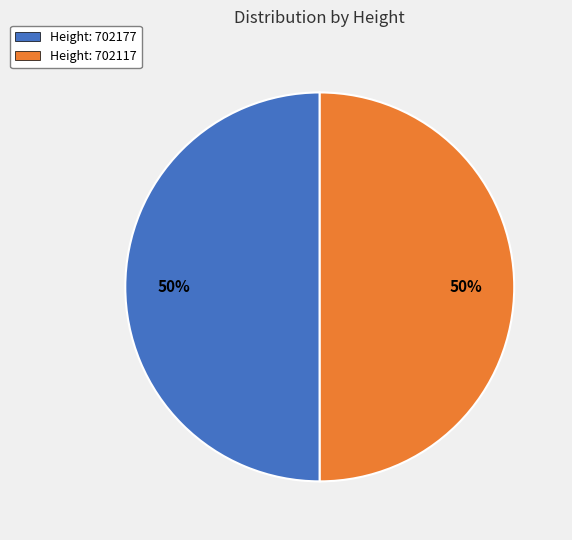

How many segments does this pie chart have?

2